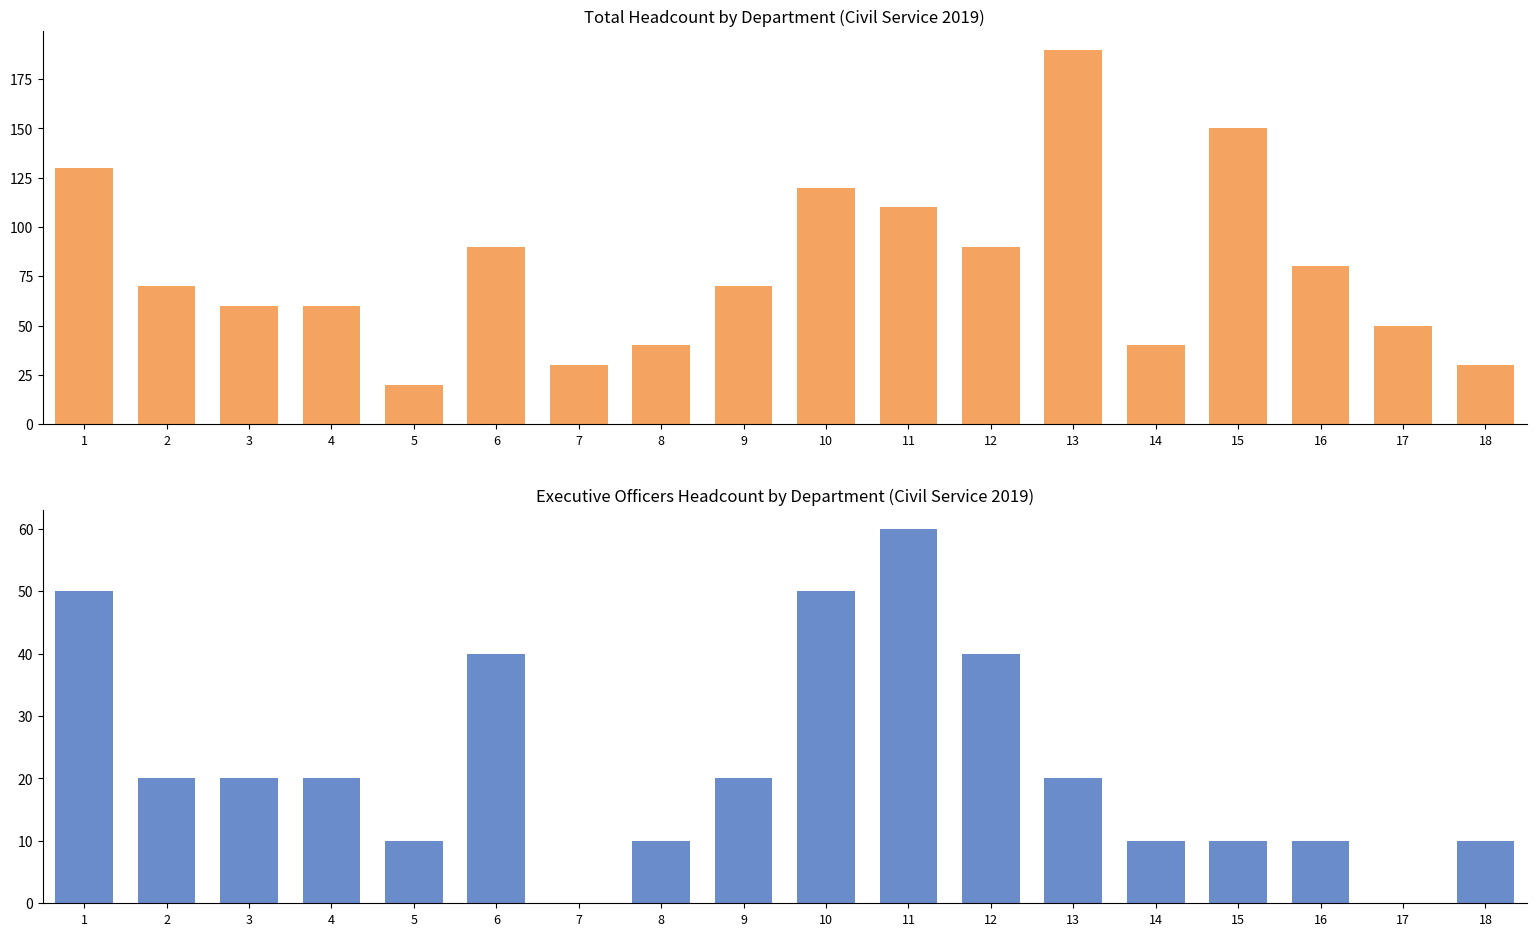

Rank the series at 11 from lowest to highest value.

Executive Officers, Total Headcount